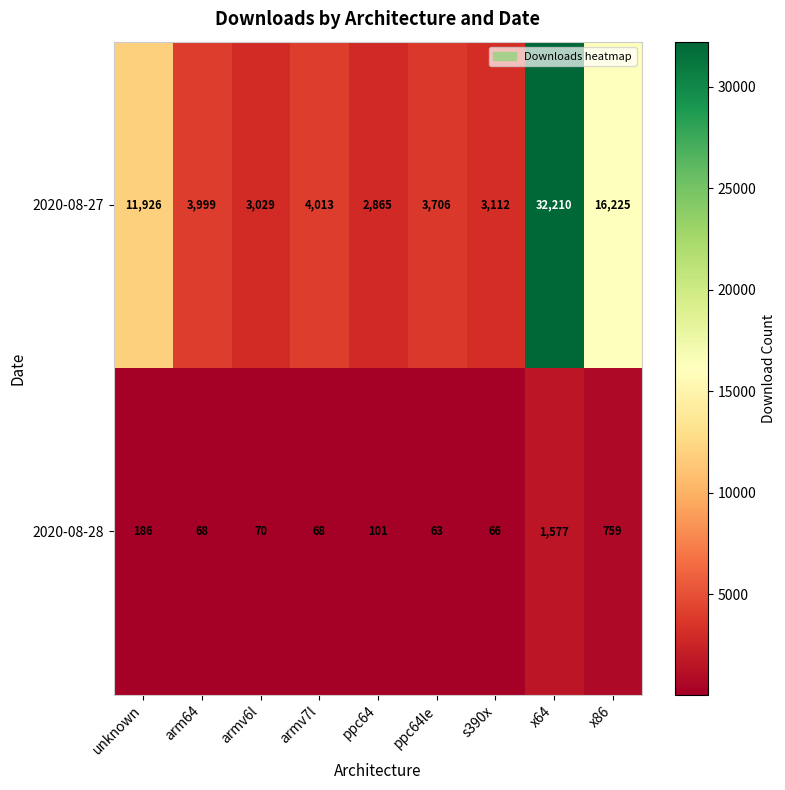

What is the difference between the maximum and minimum values in the 2020-08-27 series?

29345